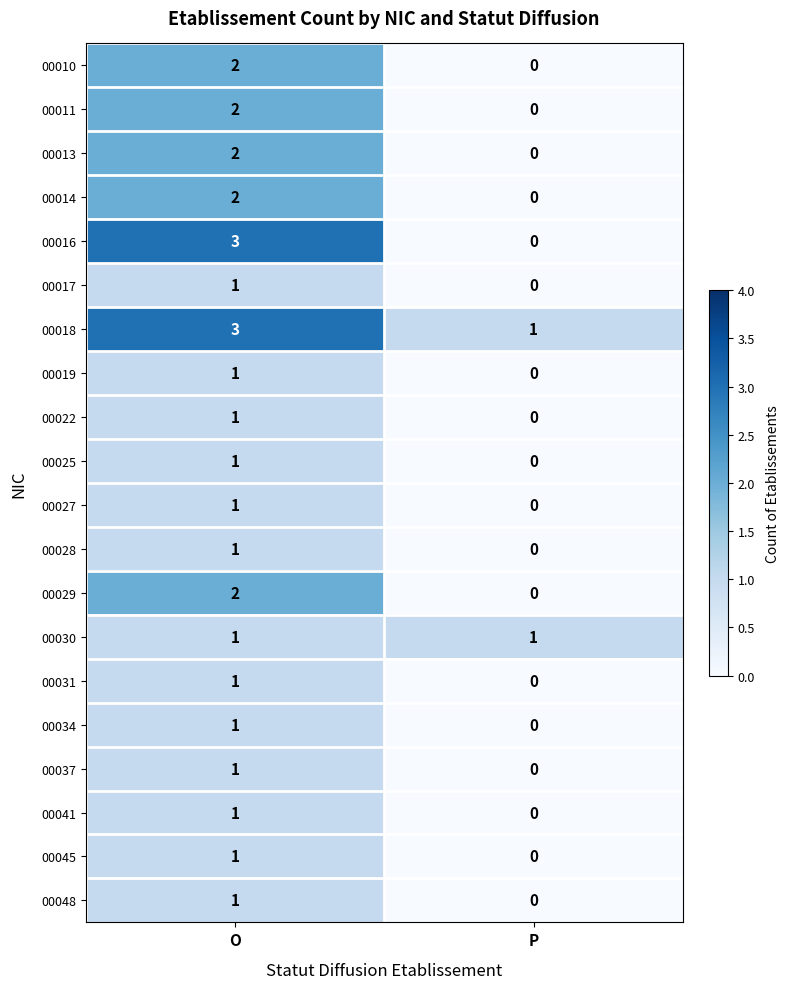

At which label does 00011 reach its peak?

O